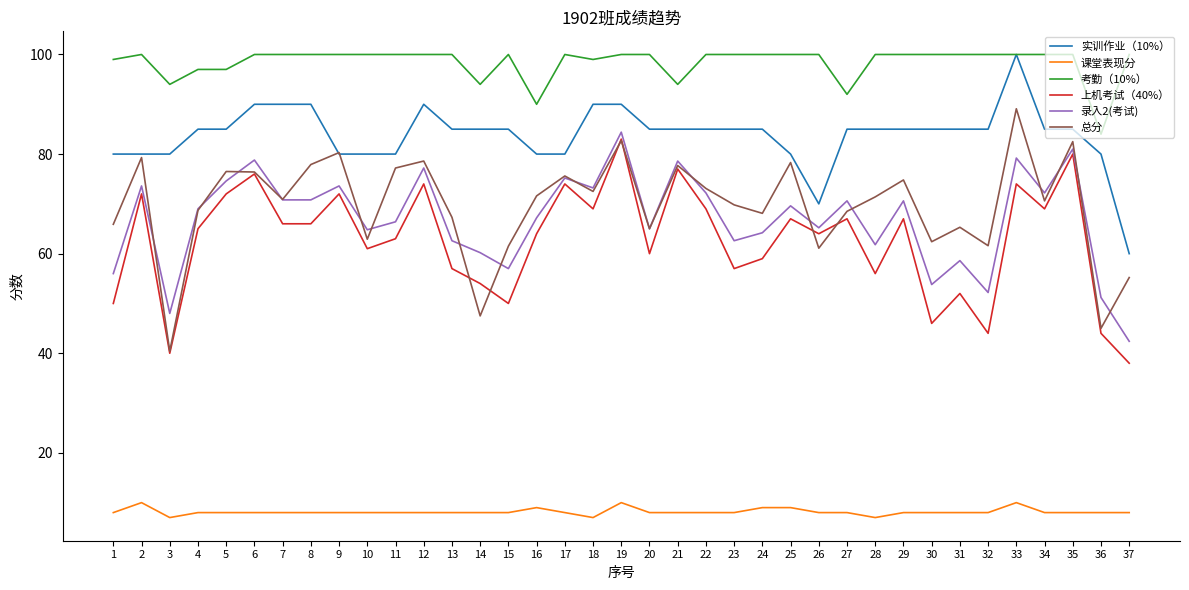

What is the total value across all series at 10?

376.7